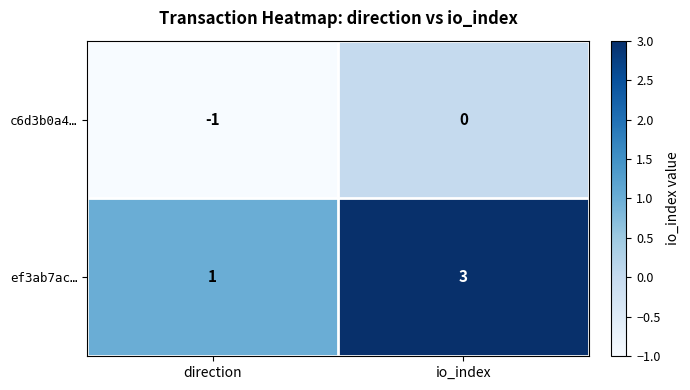

The c6d3b0a4… series shows -1 at direction. True or false?

True